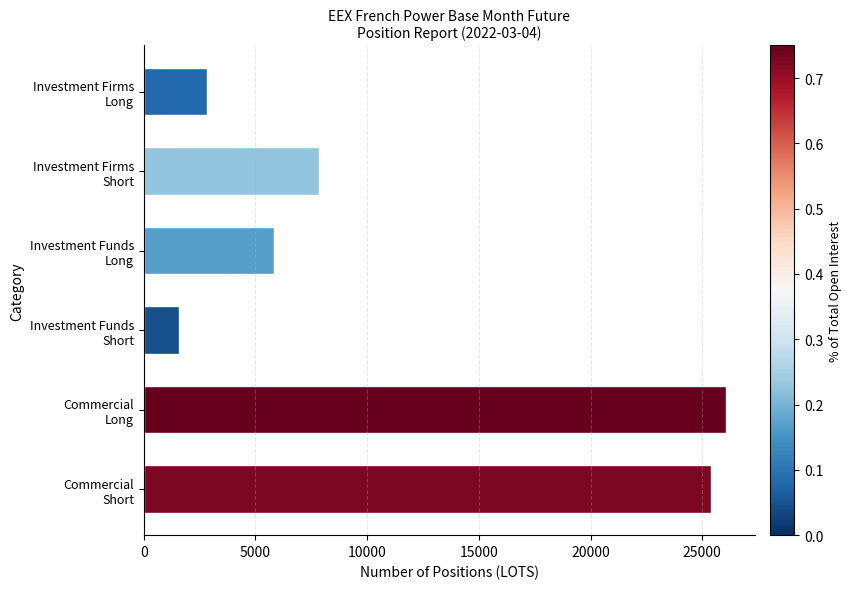

How many bars are there in total?

6